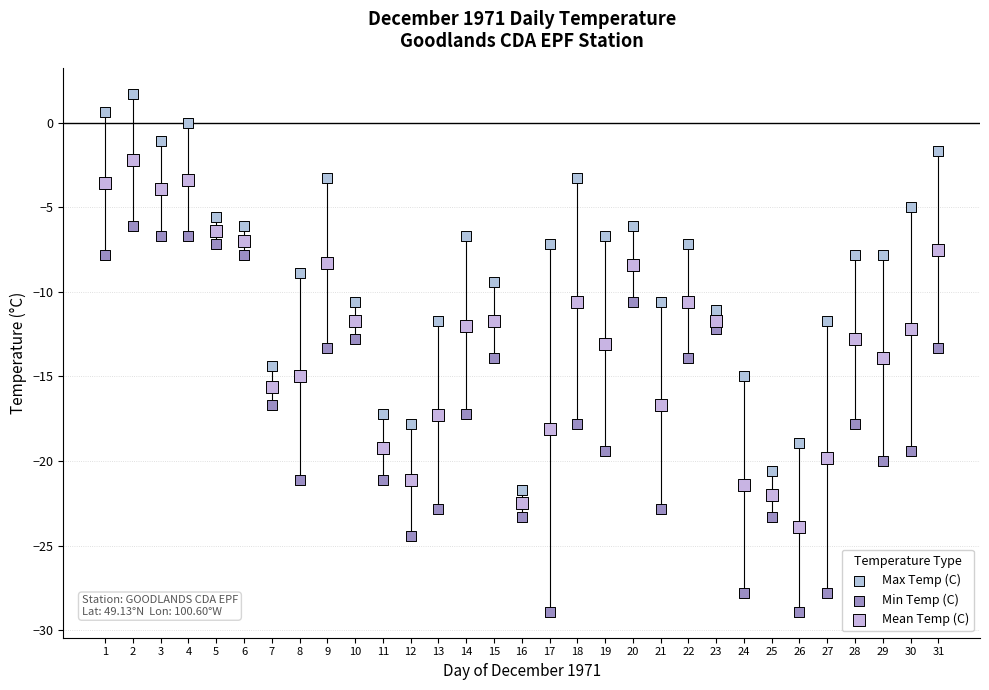

Which series reaches the minimum Y coordinate?

Min Temp (C)